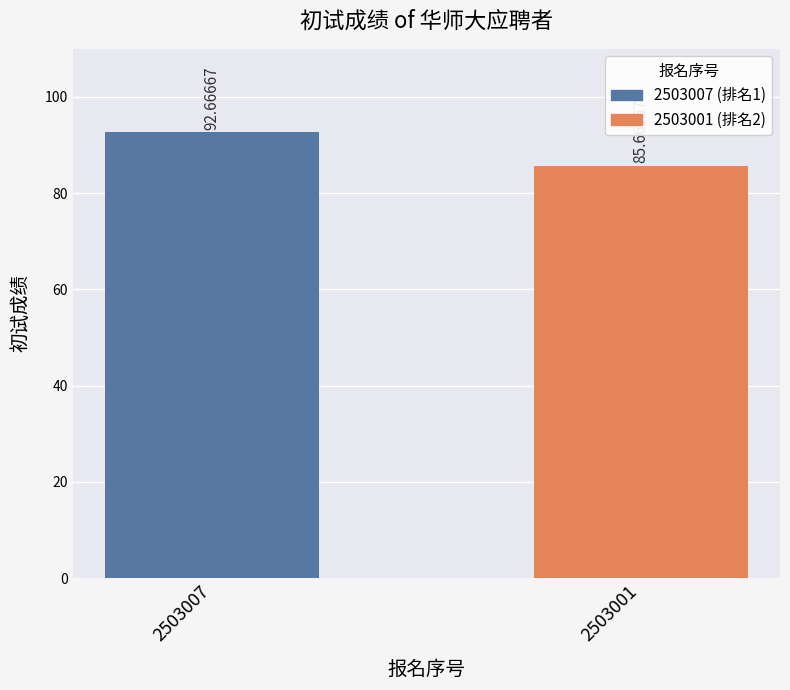

What is the change in value from 2503007 to 2503001?

-7.0